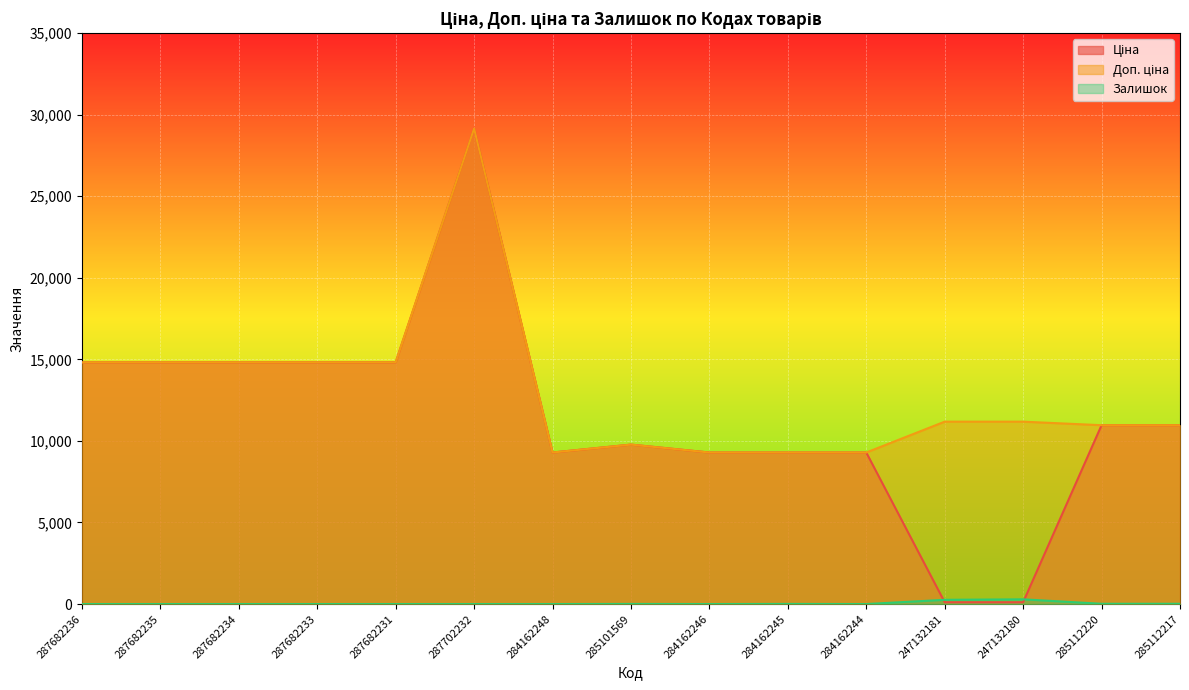

Which category has the highest value in the Ціна series?

287702232